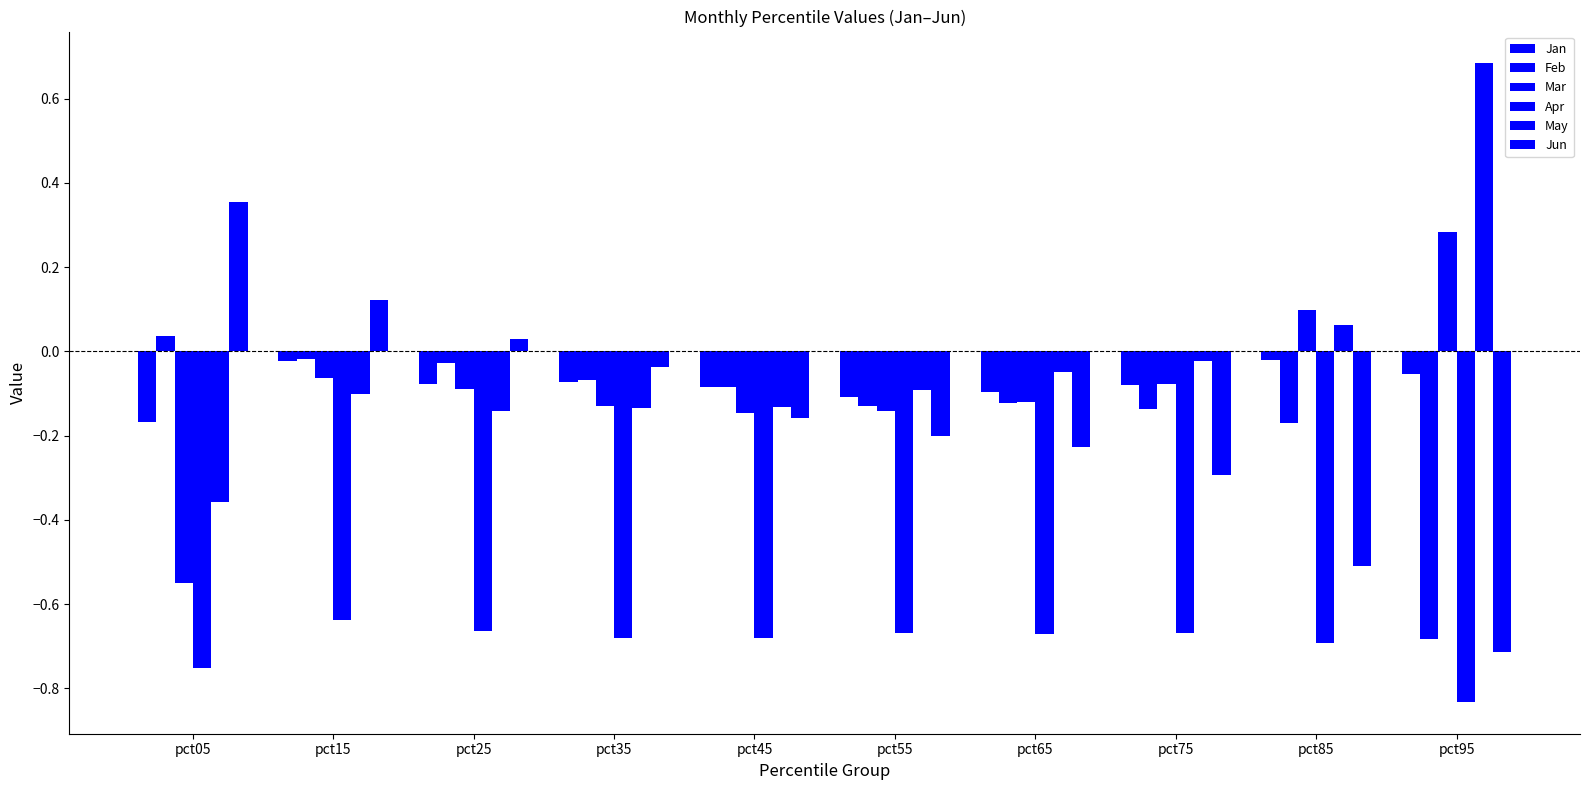

How many data points does each series have?

10